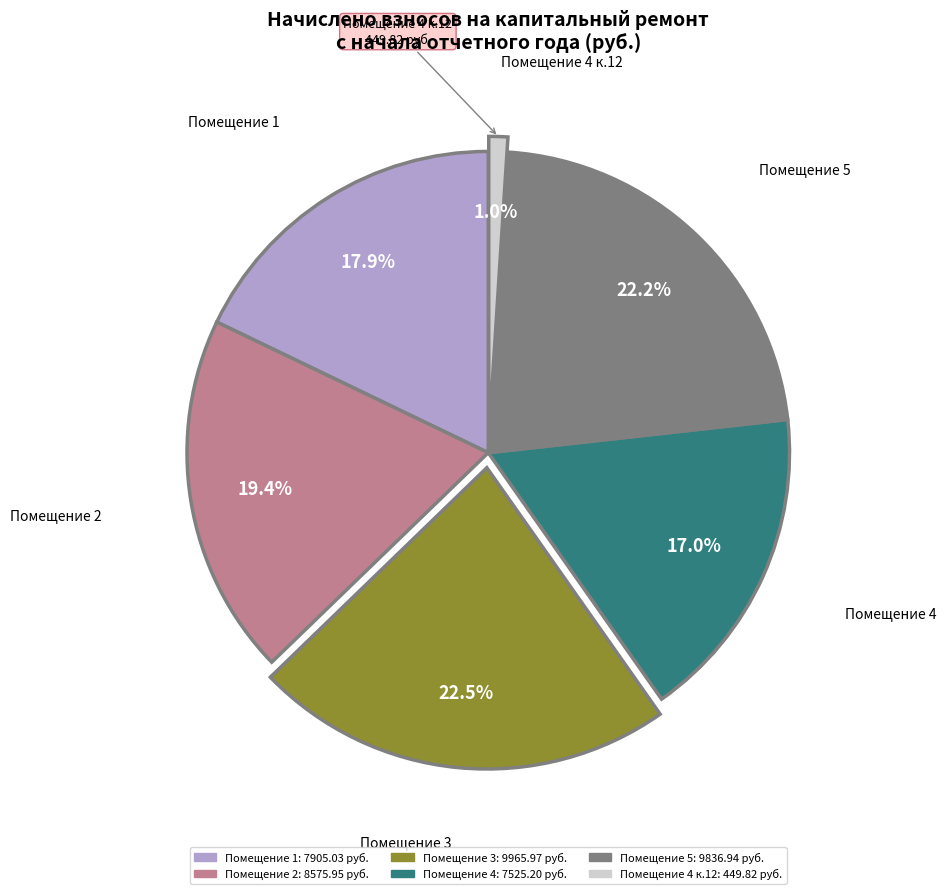

Is there any slice that represents more than half of the pie?

No